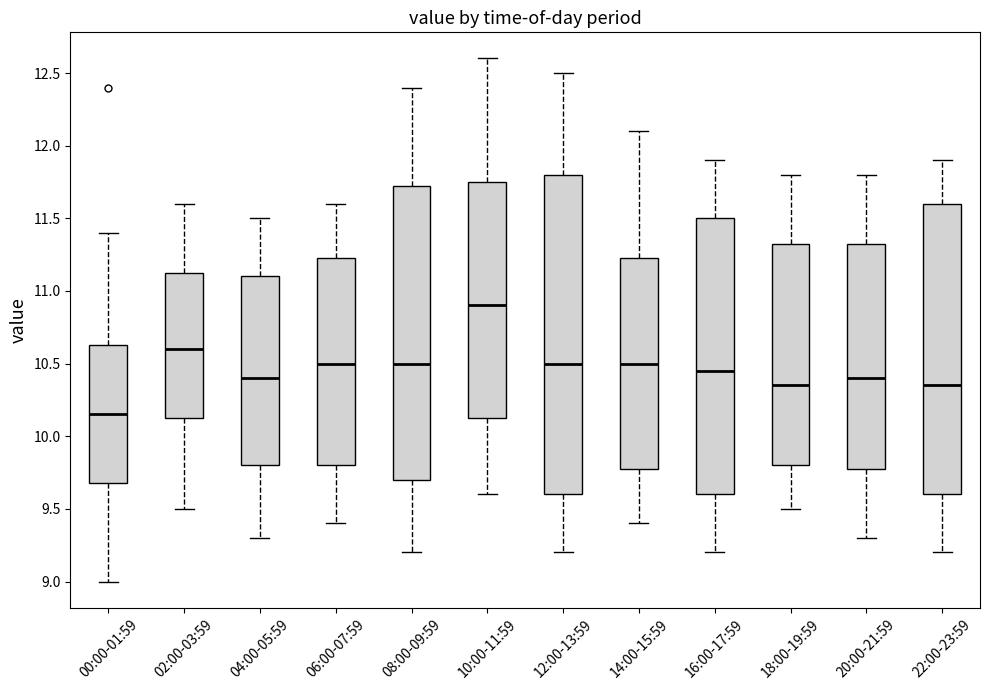

Reading left to right, transcribe this box plot: for each box, give where its median line is, the range the box spans, and where its two whiskers end, as read against the y-axis. The values are not printed on the chart, so give them approximately, as read against the axis.

00:00-01:59: median 10.15, box 9.70 to 10.65, whiskers 9.00 to 11.40
02:00-03:59: median 10.60, box 10.15 to 11.15, whiskers 9.50 to 11.60
04:00-05:59: median 10.40, box 9.80 to 11.10, whiskers 9.30 to 11.50
06:00-07:59: median 10.50, box 9.80 to 11.25, whiskers 9.40 to 11.60
08:00-09:59: median 10.50, box 9.70 to 11.75, whiskers 9.20 to 12.40
10:00-11:59: median 10.90, box 10.15 to 11.75, whiskers 9.60 to 12.60
12:00-13:59: median 10.50, box 9.60 to 11.80, whiskers 9.20 to 12.50
14:00-15:59: median 10.50, box 9.80 to 11.25, whiskers 9.40 to 12.10
16:00-17:59: median 10.45, box 9.60 to 11.50, whiskers 9.20 to 11.90
18:00-19:59: median 10.35, box 9.80 to 11.35, whiskers 9.50 to 11.80
20:00-21:59: median 10.40, box 9.80 to 11.35, whiskers 9.30 to 11.80
22:00-23:59: median 10.35, box 9.60 to 11.60, whiskers 9.20 to 11.90